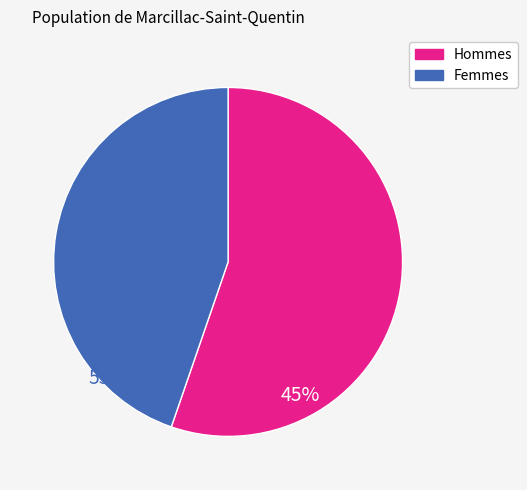

Combined, do Hommes and Femmes account for over 50%?

Yes